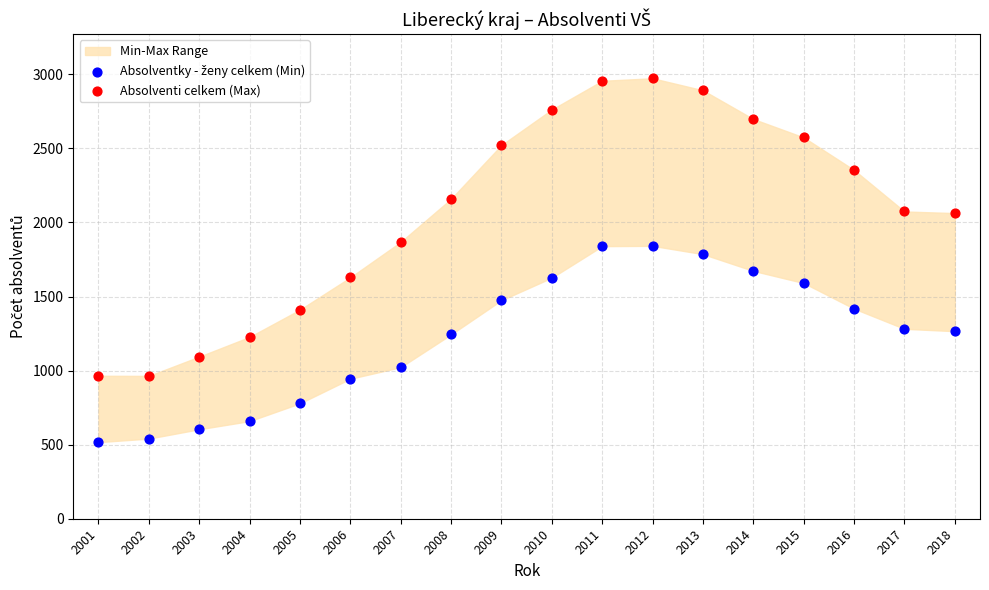

Across all data points, what is the range of Y values (max minus min)?

2456